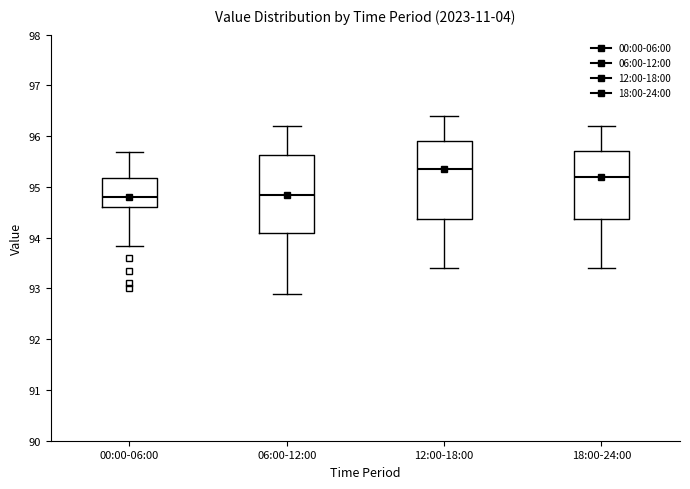

Where is the upper edge of the box for 00:00-06:00 on the y-axis? The values are not printed on the chart, so give them approximately, as read against the axis.

95.2